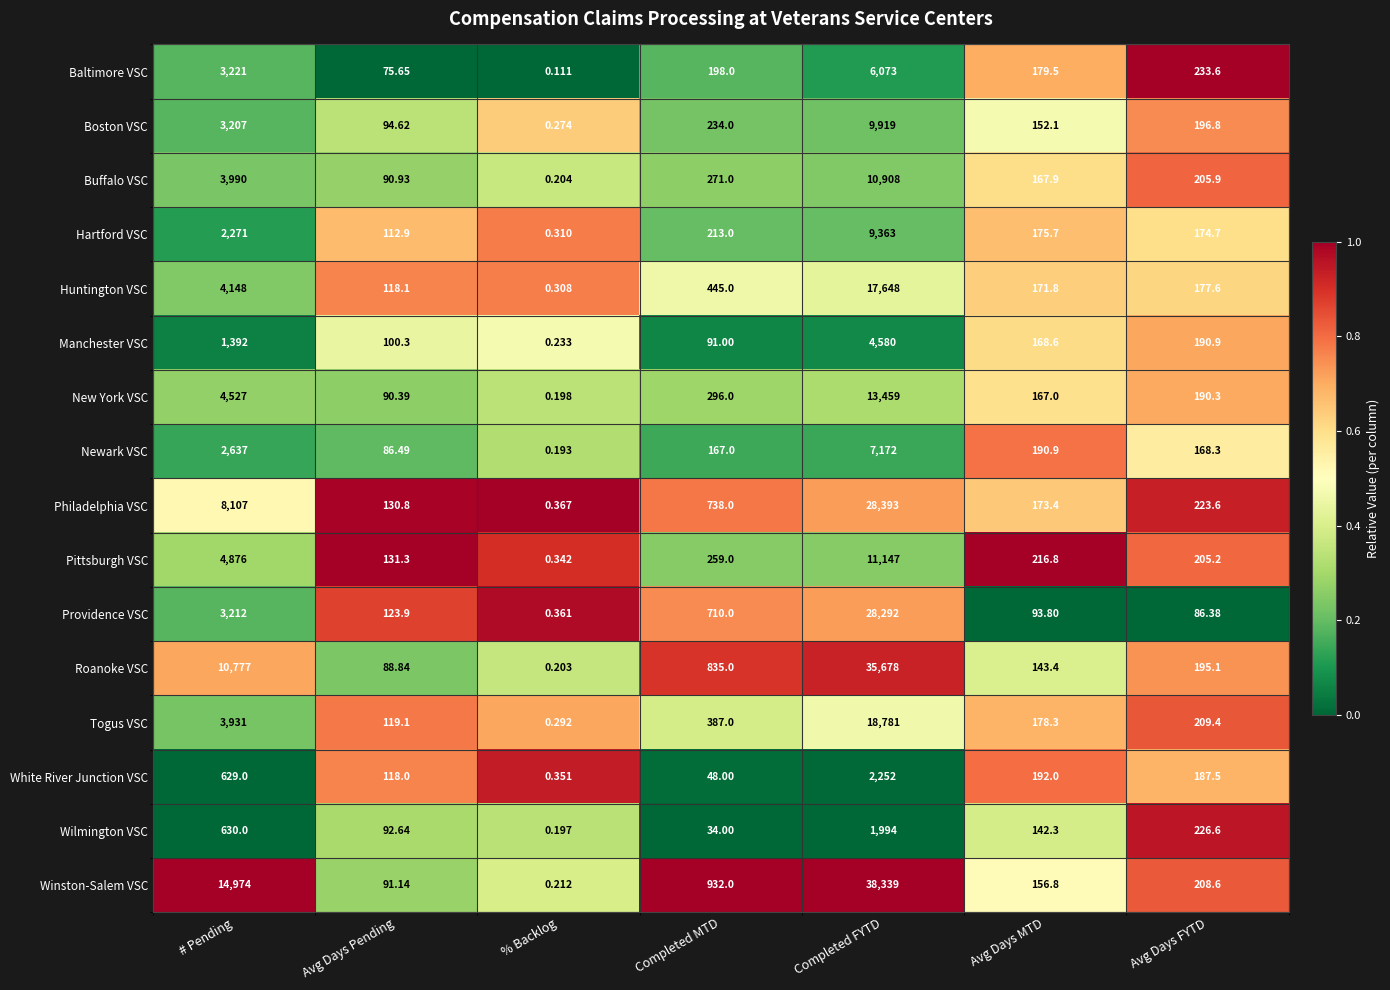

Which series has the widest spread of values?

Winston-Salem VSC